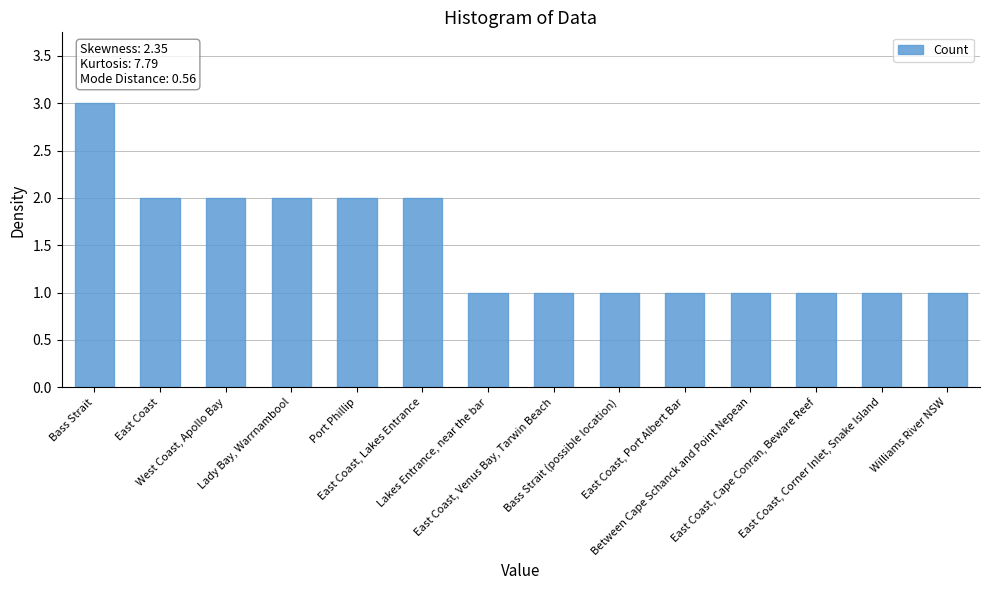

Which category has the highest value across all series?

Bass Strait